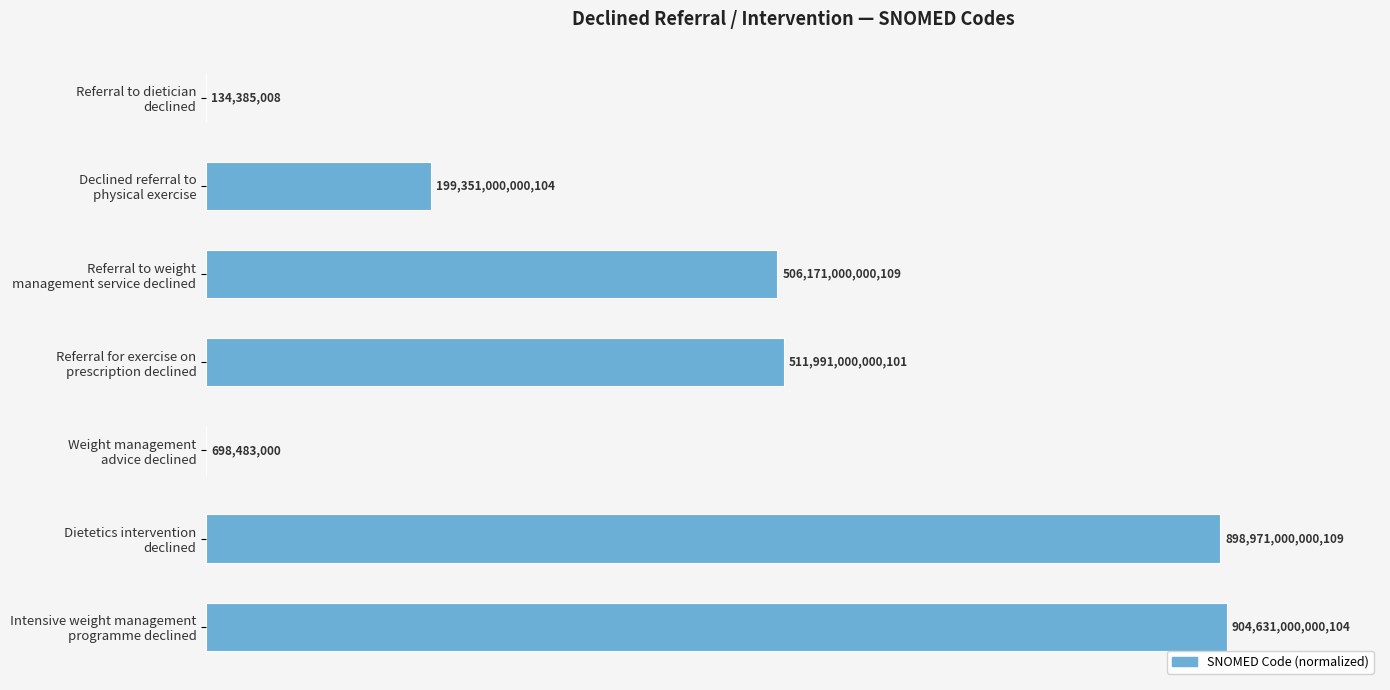

How many bars are there in total?

7